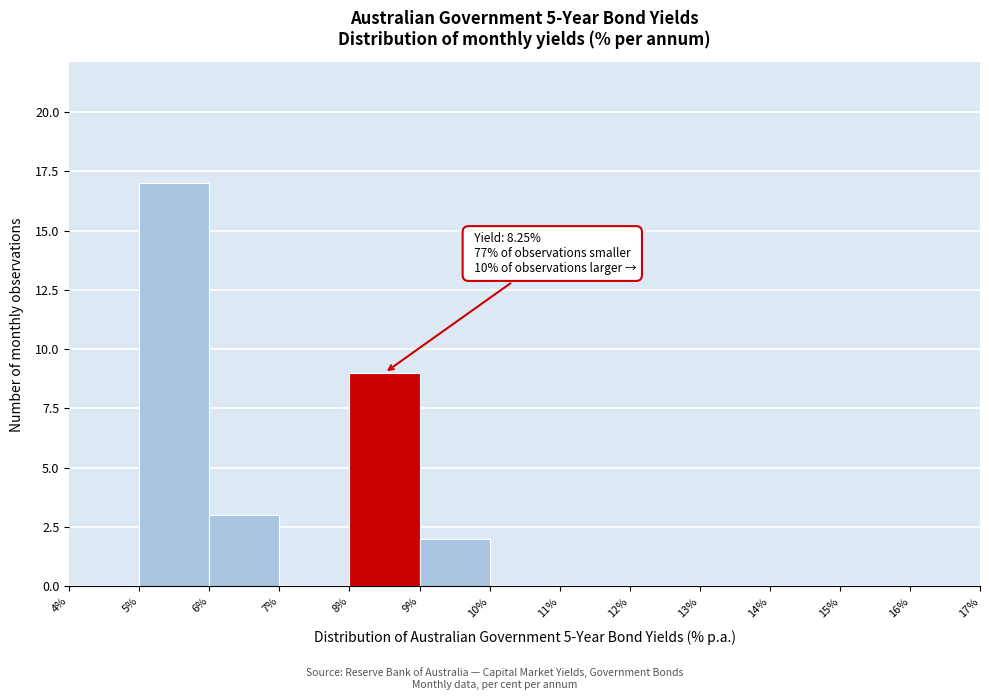

Which range on the x-axis has the tallest bar?

5% to 6%